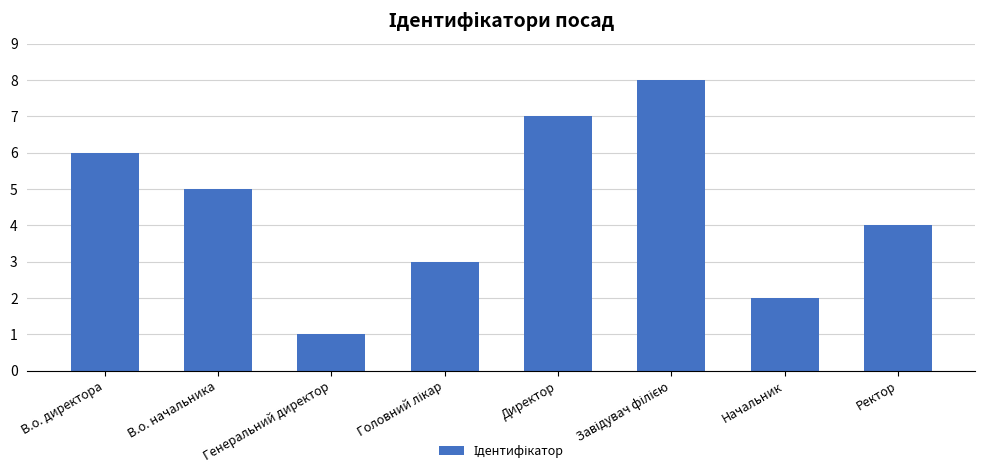

The chart shows a value of 2 at Директор. True or false?

False